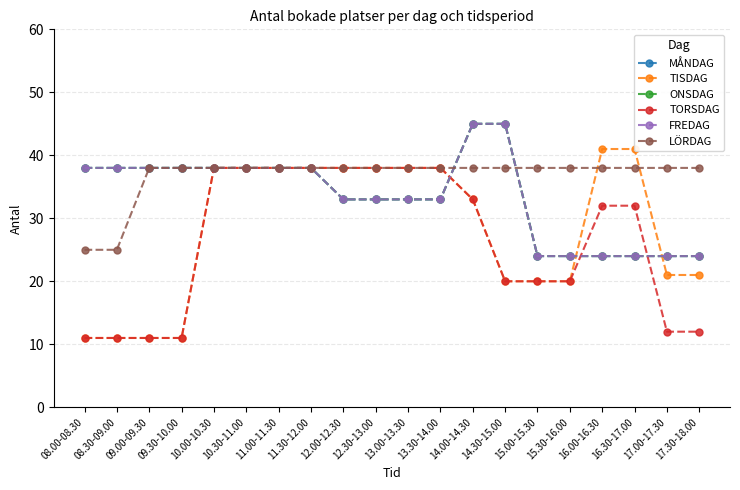

At which label does TORSDAG reach its peak?

10.00-10.30